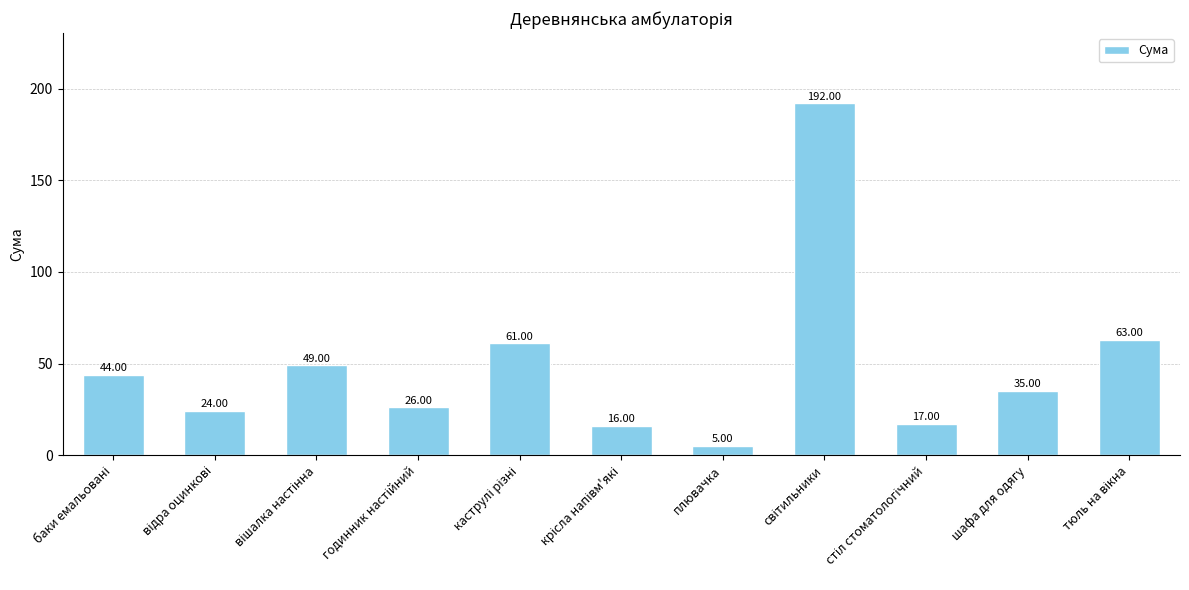

Which category has the lowest value across all series?

плювачка